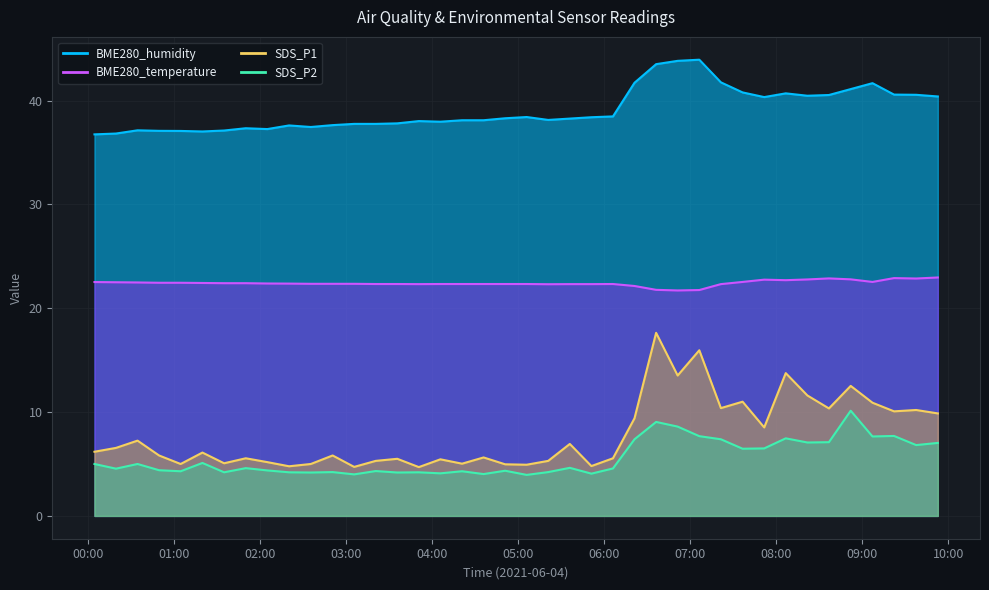

What position from the right is 2021/06/04 05:36:01?

18